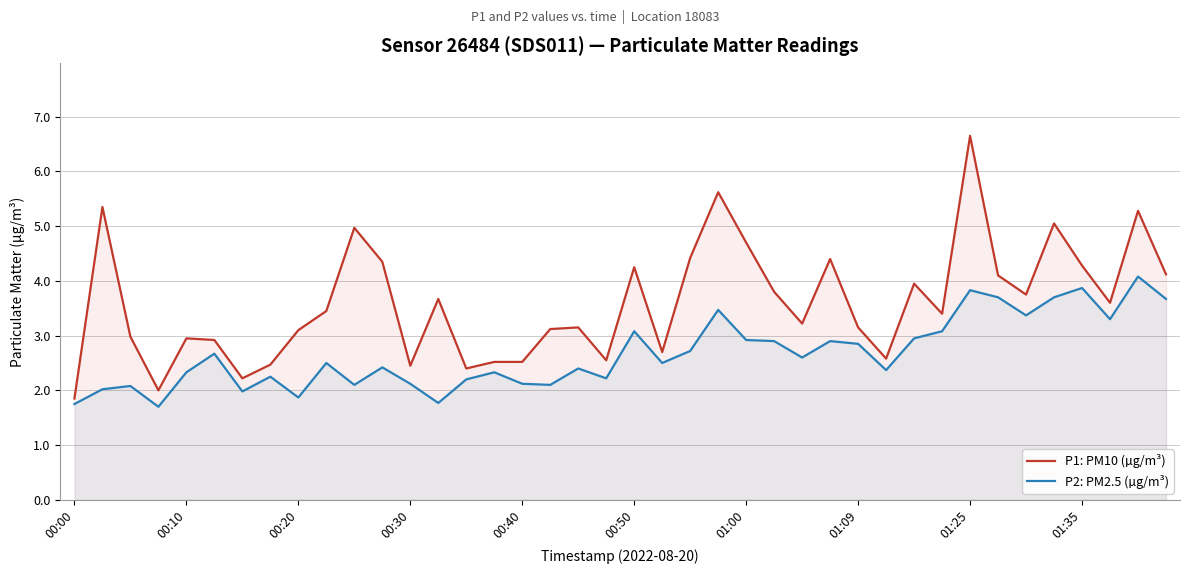

Which series changed the most between 21 and 34?

P1: PM10 (µg/m³)